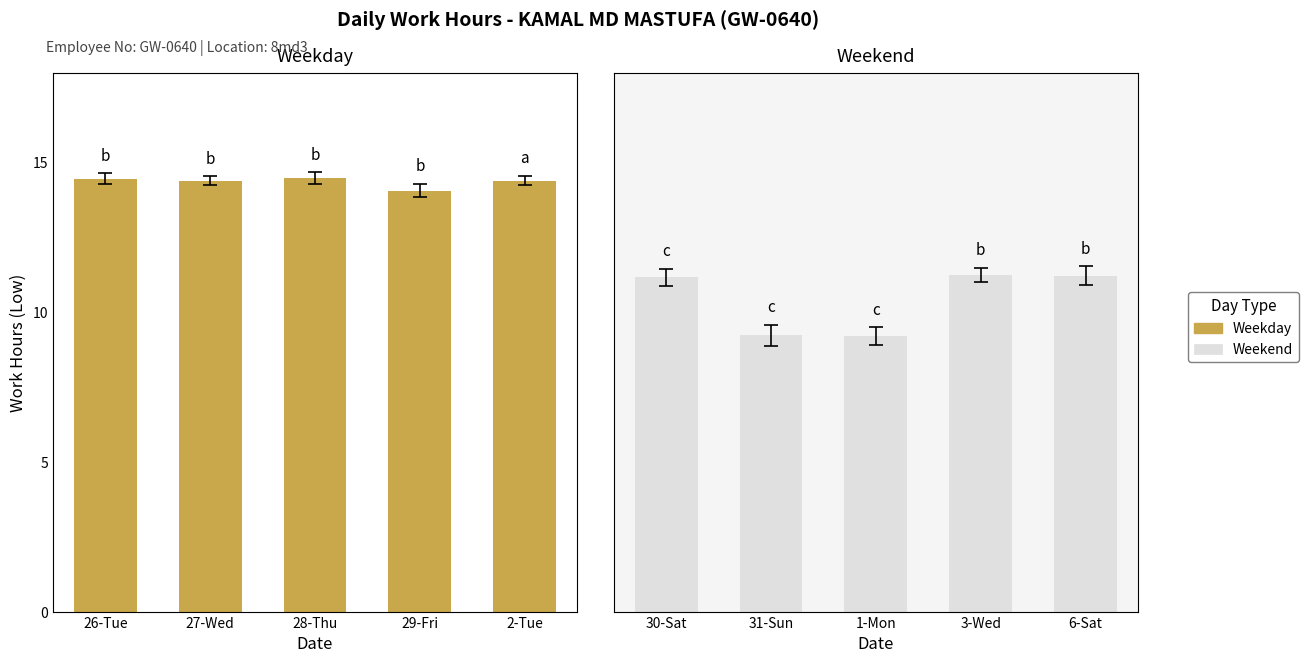

List the series in order of their peak value, lowest first.

Weekend, Weekday